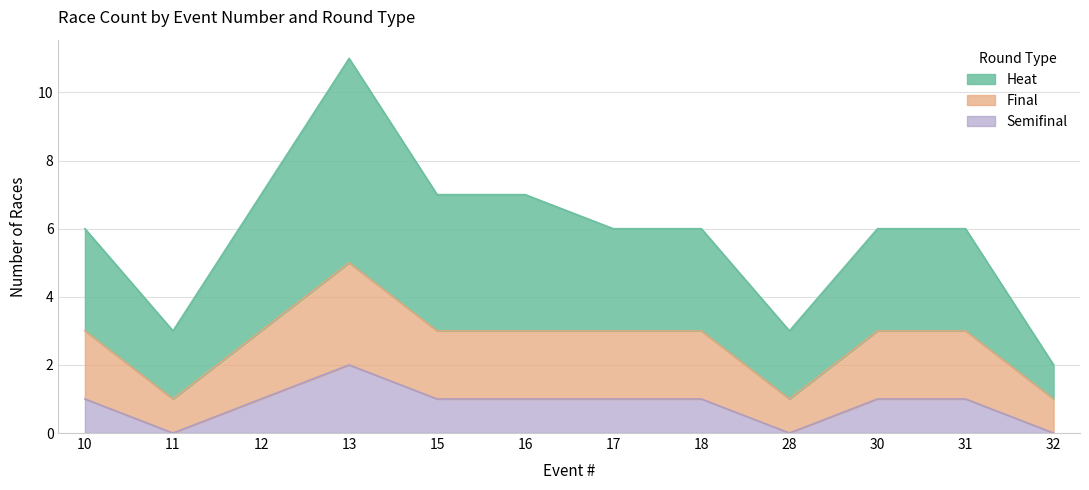

At which label does semifinal reach its peak?

13